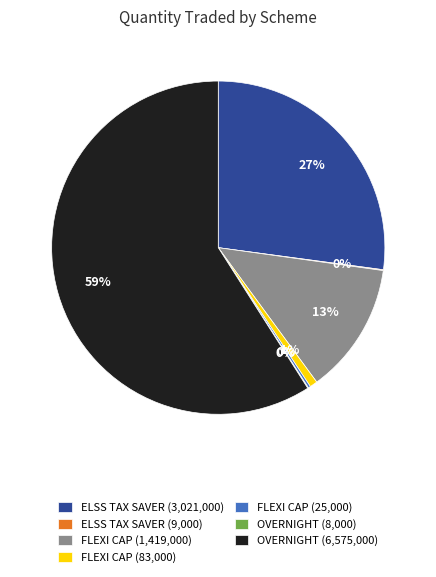

Which slice is the largest?

OVERNIGHT (6,575,000)